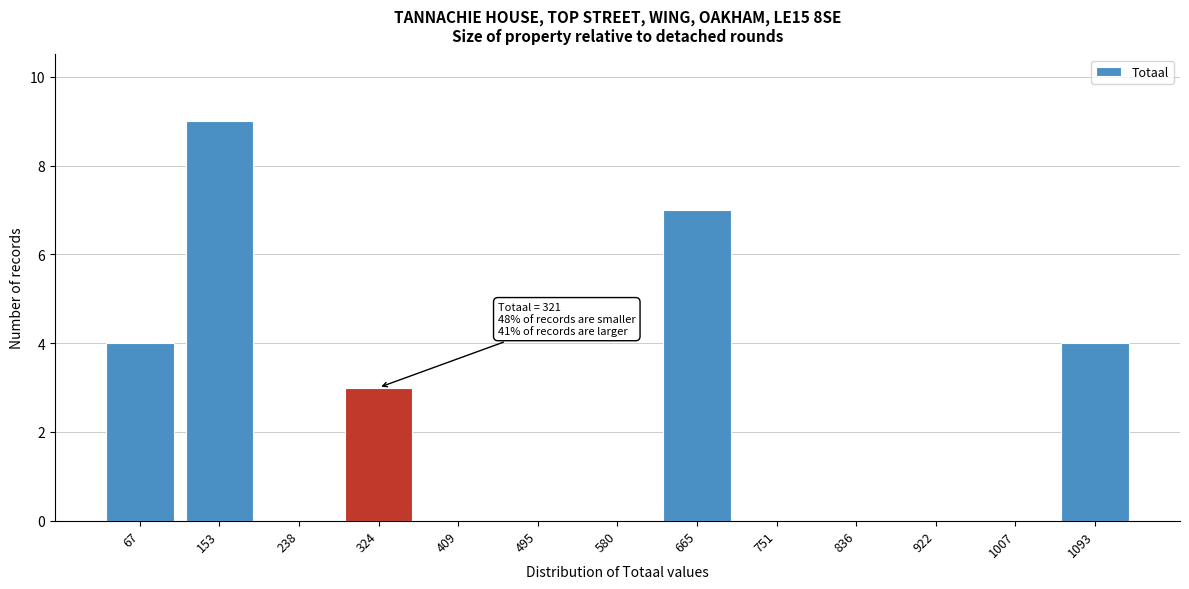

Over which range of the x-axis is the bar tallest?

110 to 200